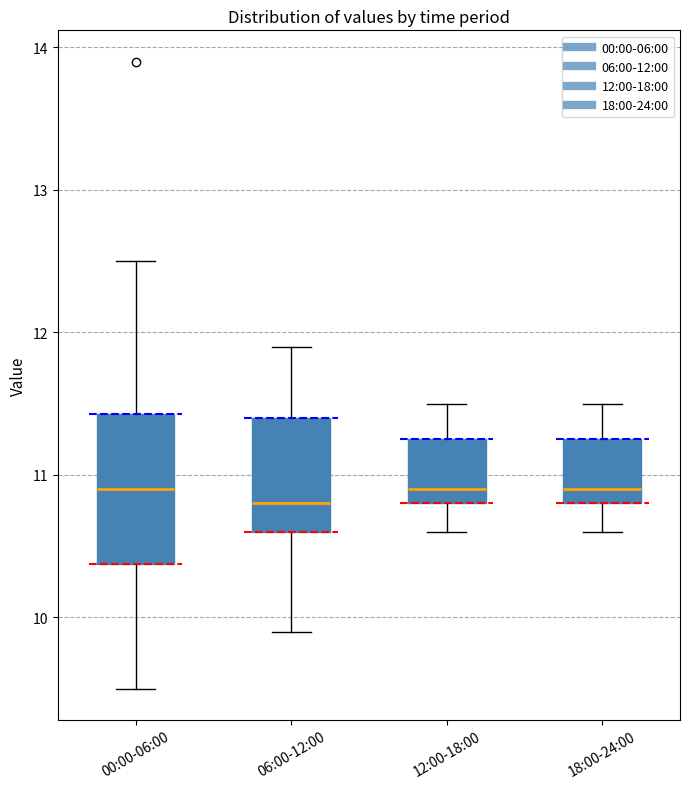

Reading left to right, transcribe this box plot: for each box, give where its median line is, the range the box spans, and where its two whiskers end, as read against the y-axis. The values are not printed on the chart, so give them approximately, as read against the axis.

00:00-06:00: median 10.9, box 10.4 to 11.4, whiskers 9.5 to 12.5
06:00-12:00: median 10.8, box 10.6 to 11.4, whiskers 9.9 to 11.9
12:00-18:00: median 10.9, box 10.8 to 11.3, whiskers 10.6 to 11.5
18:00-24:00: median 10.9, box 10.8 to 11.3, whiskers 10.6 to 11.5